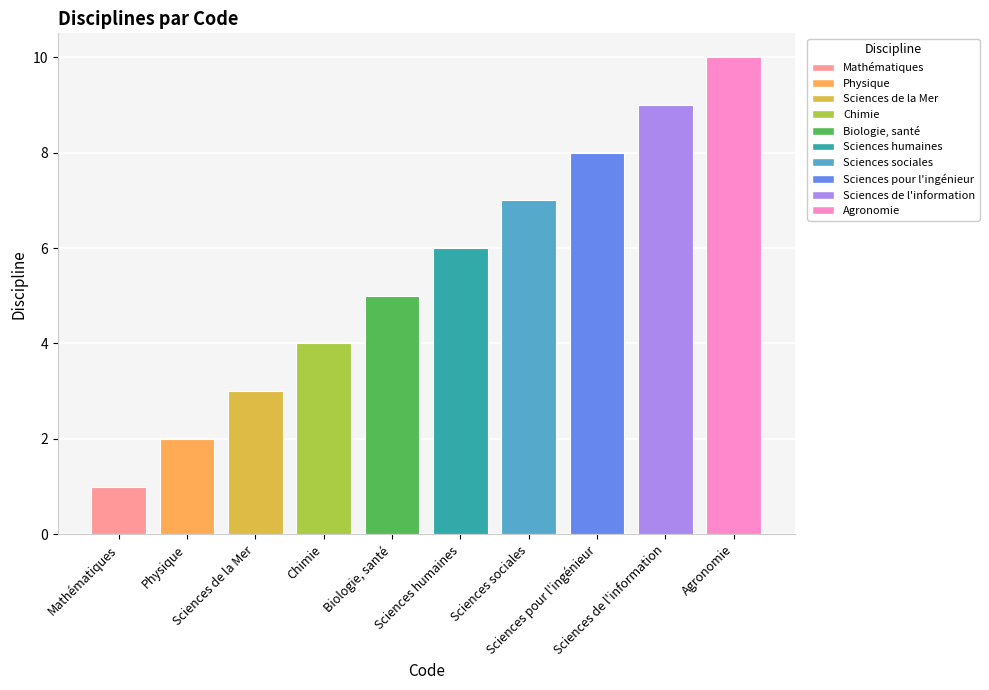

Which has a higher value, Chimie or Agronomie?

Agronomie